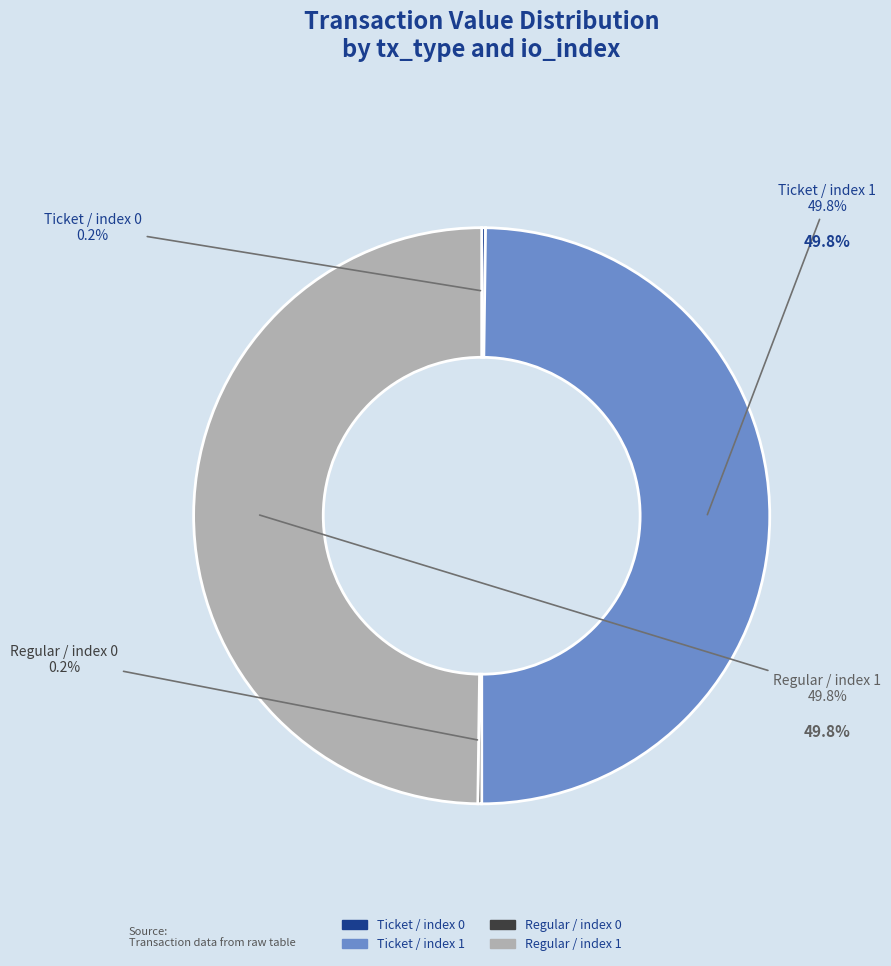

What portion of the pie excludes Ticket / index 1?

50.2%